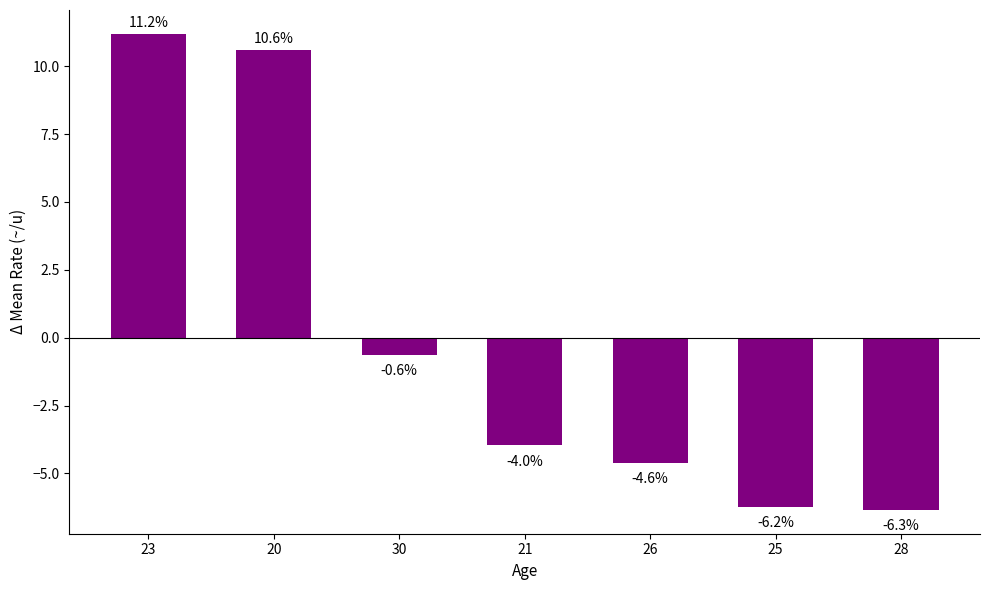

What position from the left is 23?

1